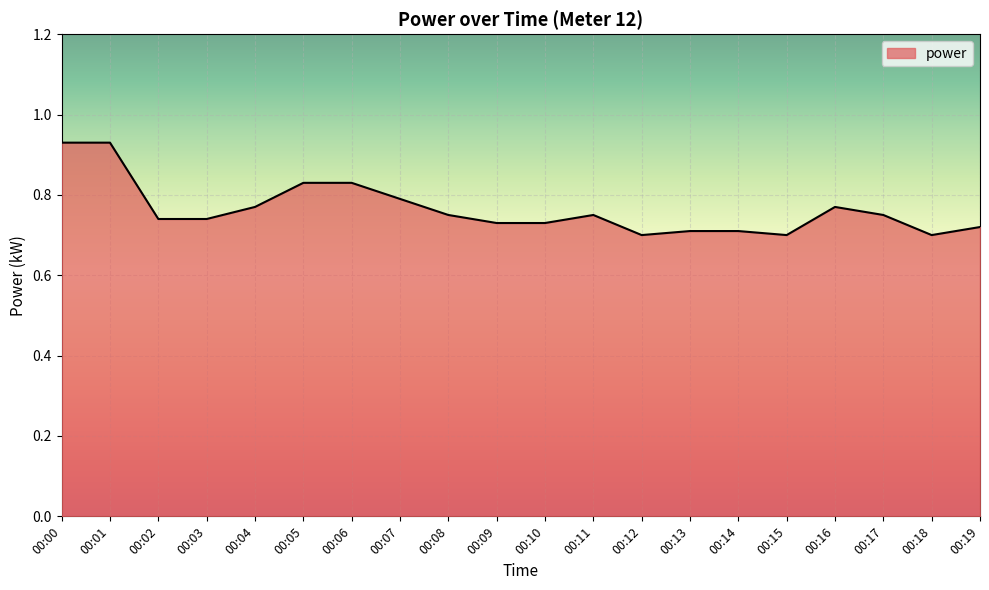

Is it true that the value at 00:07 is 0.8?

True